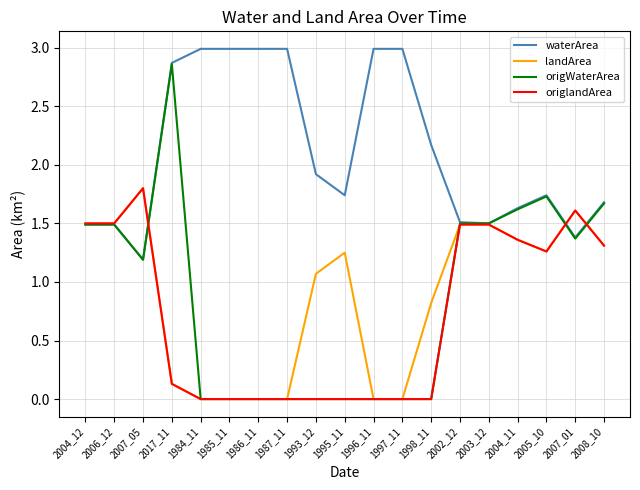

Is it true that origWaterArea equals 1.9 at 2007_05?

False